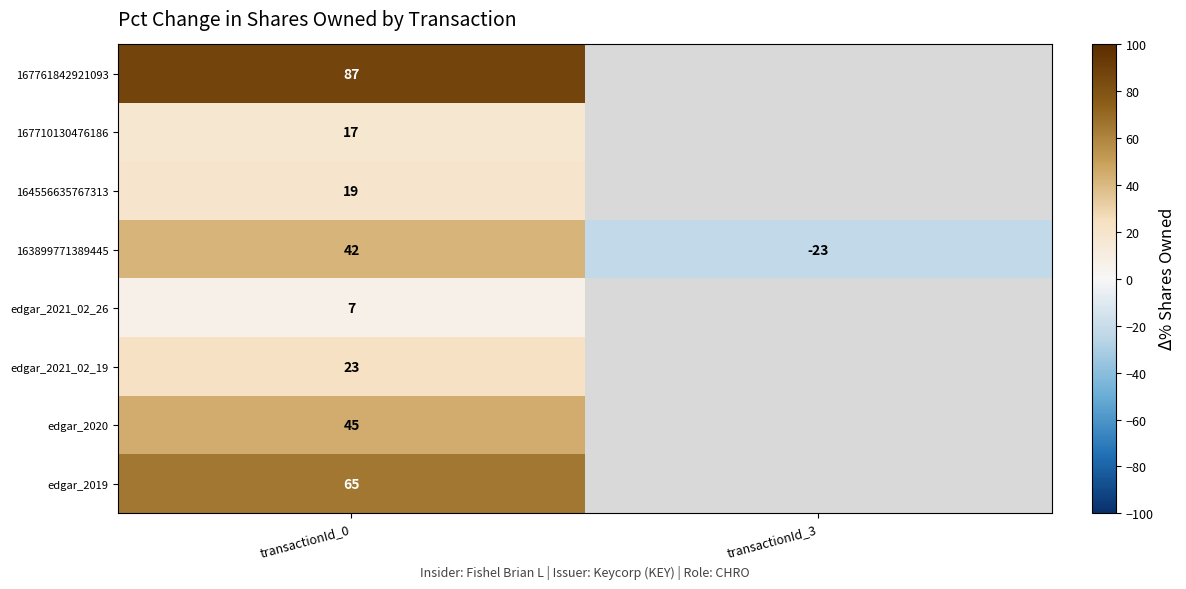

What is the spread (max minus min) of values at transactionId_0?

80